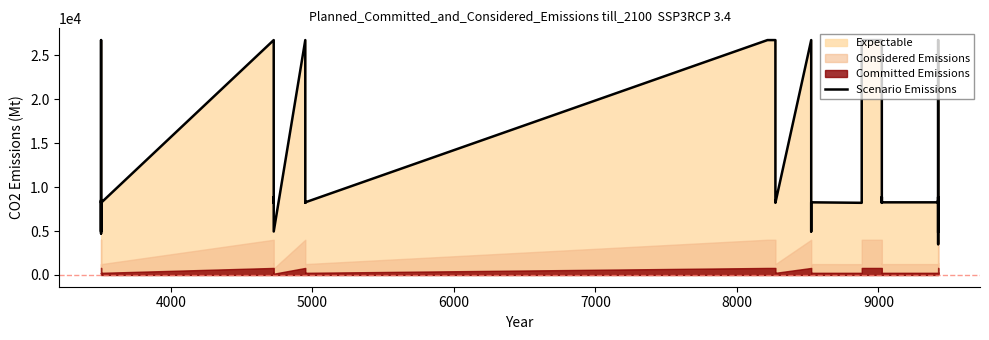

Is it true that the value at 19 is 13988?

False